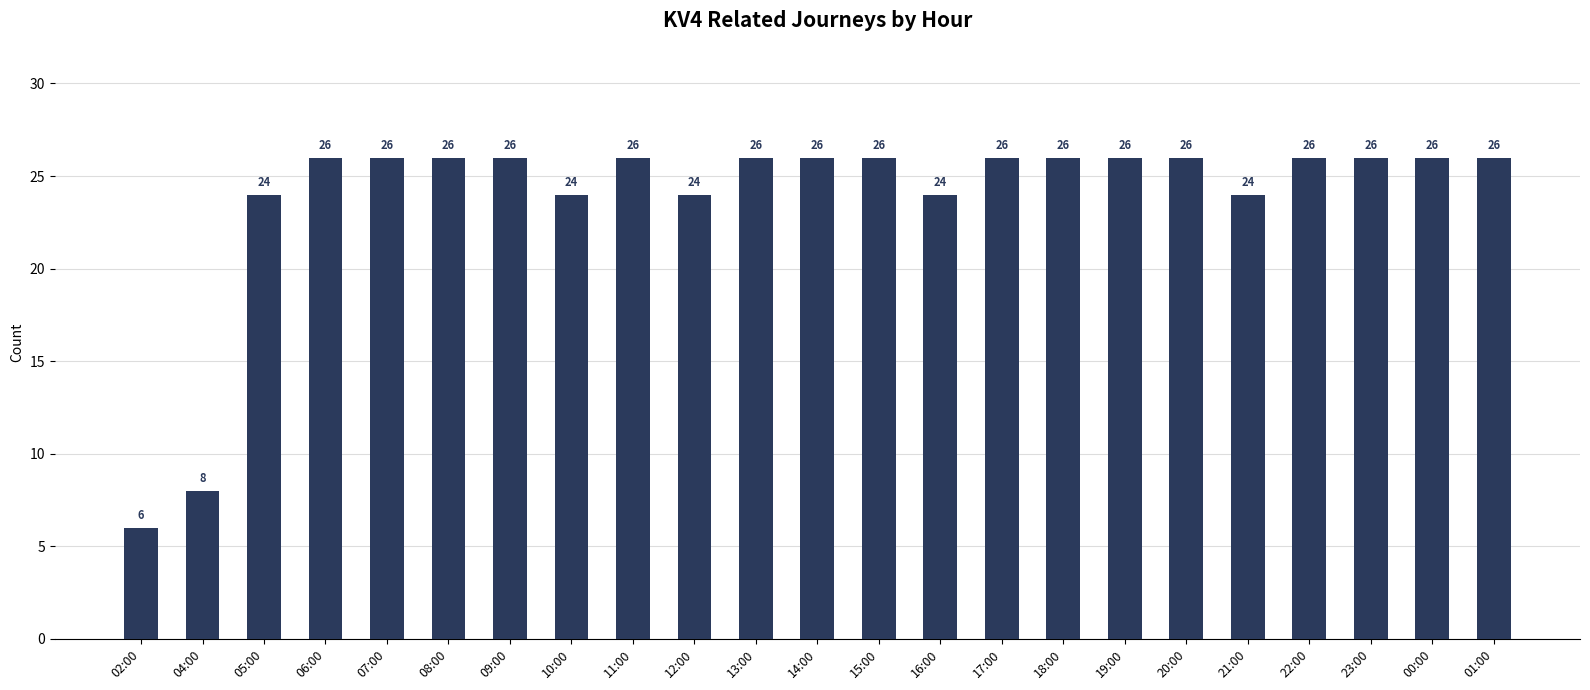

Reading left to right, transcribe all the data shown in this chart.

02:00=6	04:00=8	05:00=24	06:00=26	07:00=26	08:00=26	09:00=26	10:00=24	11:00=26	12:00=24	13:00=26	14:00=26	15:00=26	16:00=24	17:00=26	18:00=26	19:00=26	20:00=26	21:00=24	22:00=26	23:00=26	00:00=26	01:00=26